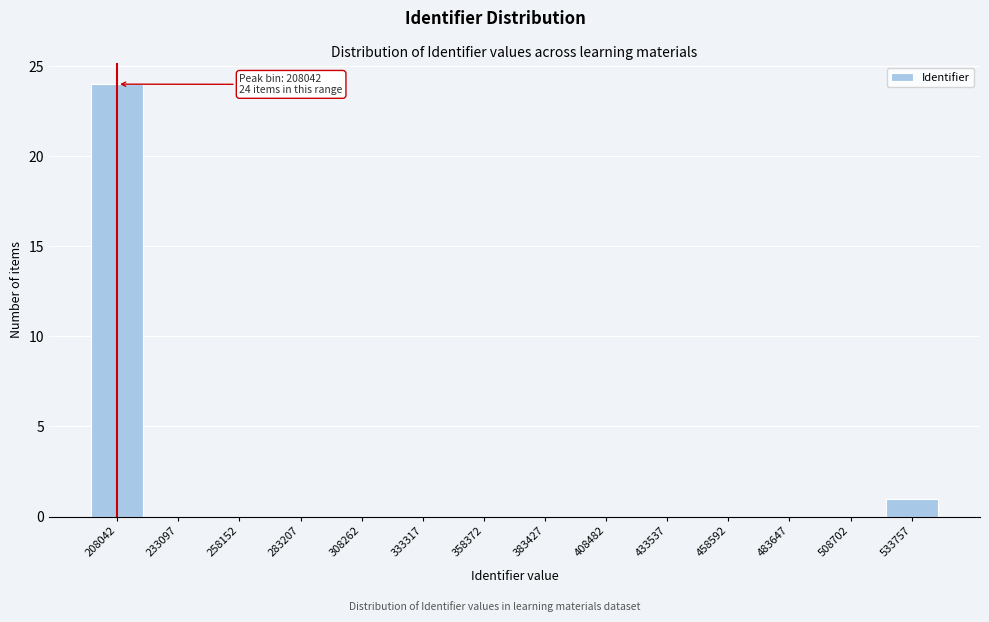

Reading left to right, what are all the values shown in this chart?

208042=24	233097=0	258152=0	283207=0	308262=0	333317=0	358372=0	383427=0	408482=0	433537=0	458592=0	483647=0	508702=0	533757=1